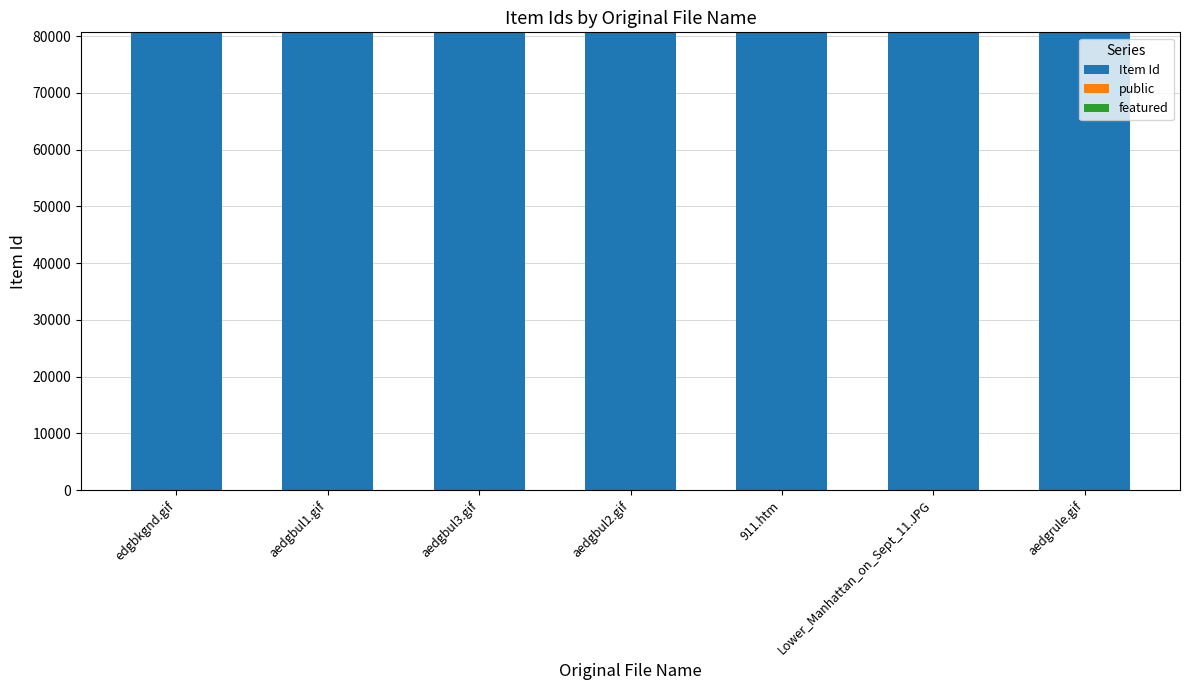

What is the highest value of the Item Id series?

80658